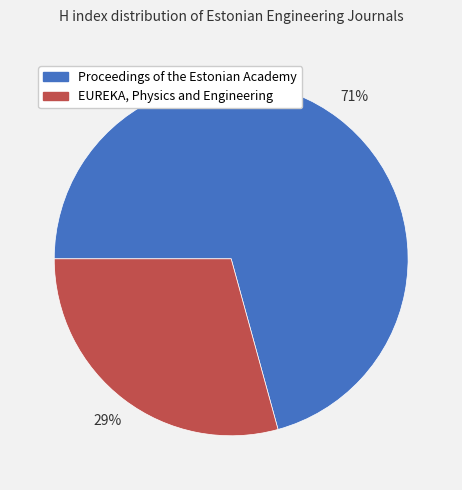

True or false: Proceedings of the Estonian Academy accounts for 64% of the total.

False